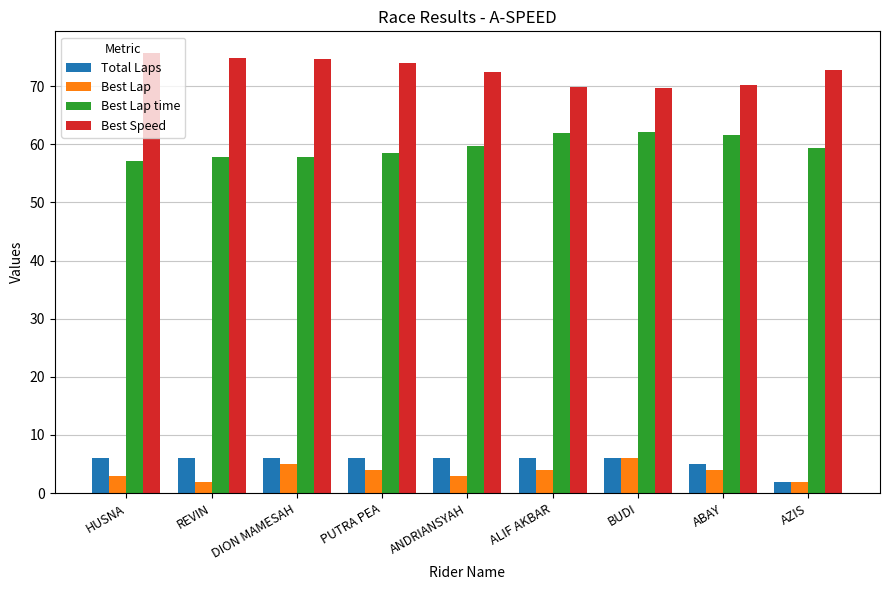

What is the spread (max minus min) of values at ALIF AKBAR?

65.8